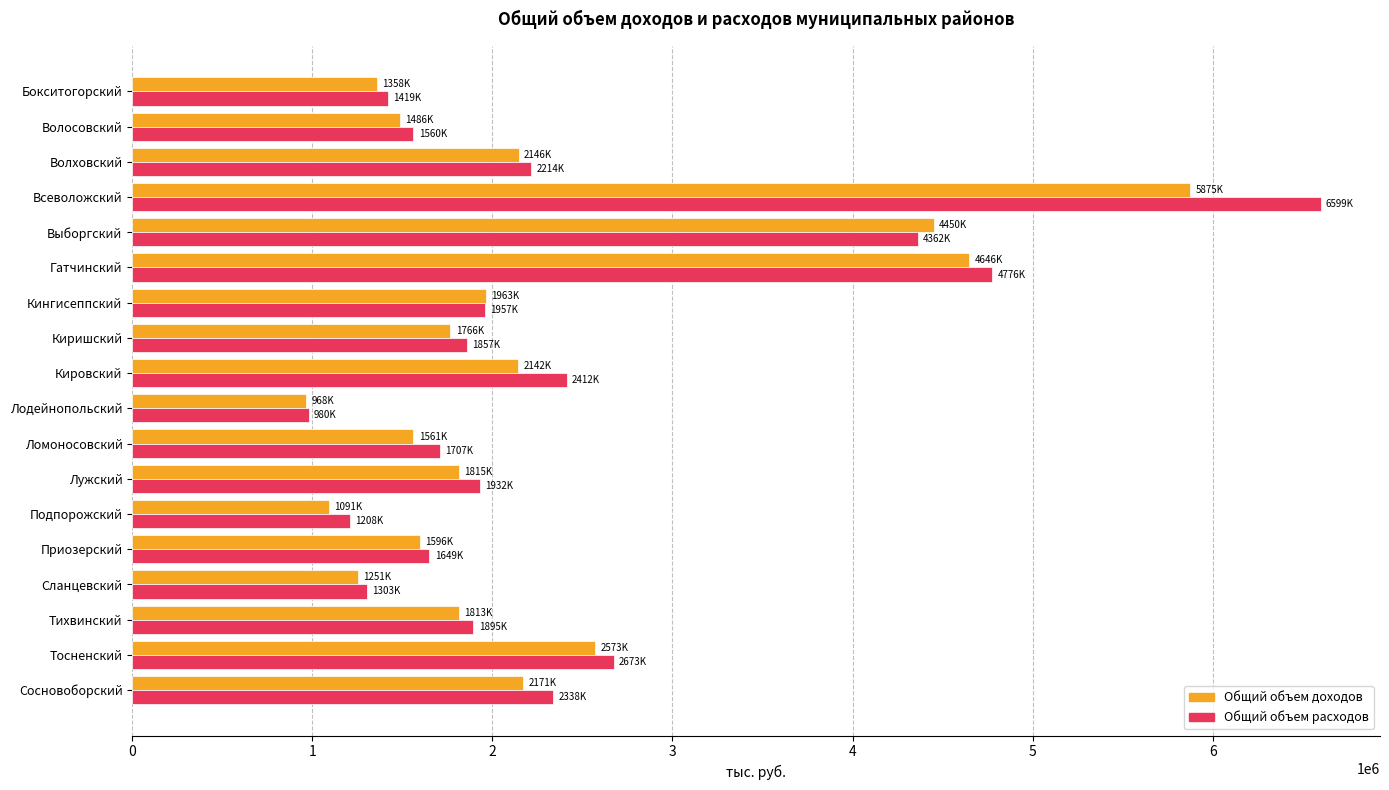

What is the approximate value of Общий объем расходов at Тихвинский?

1895101.3